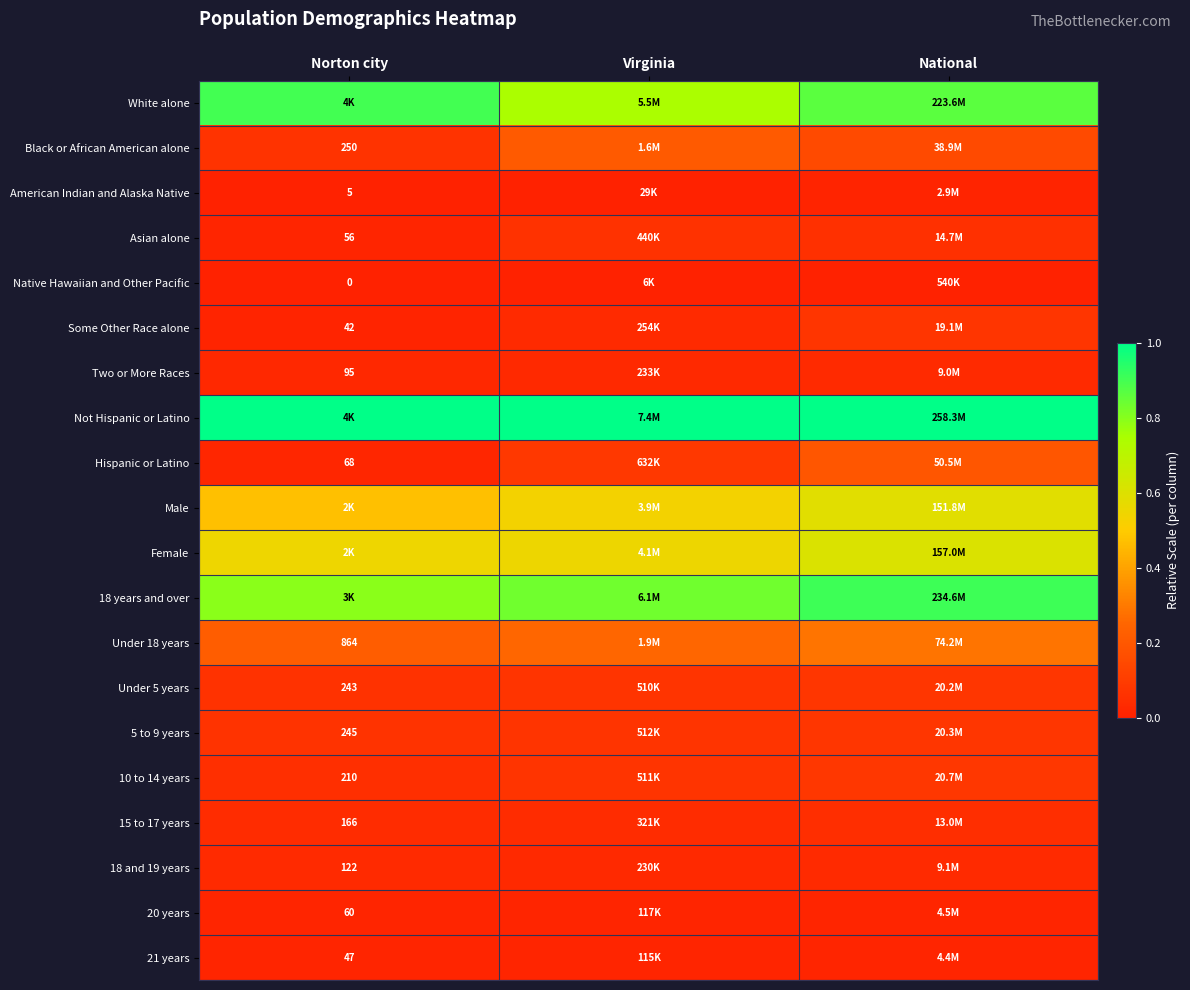

At how many categories does at least one series exceed 0?

3